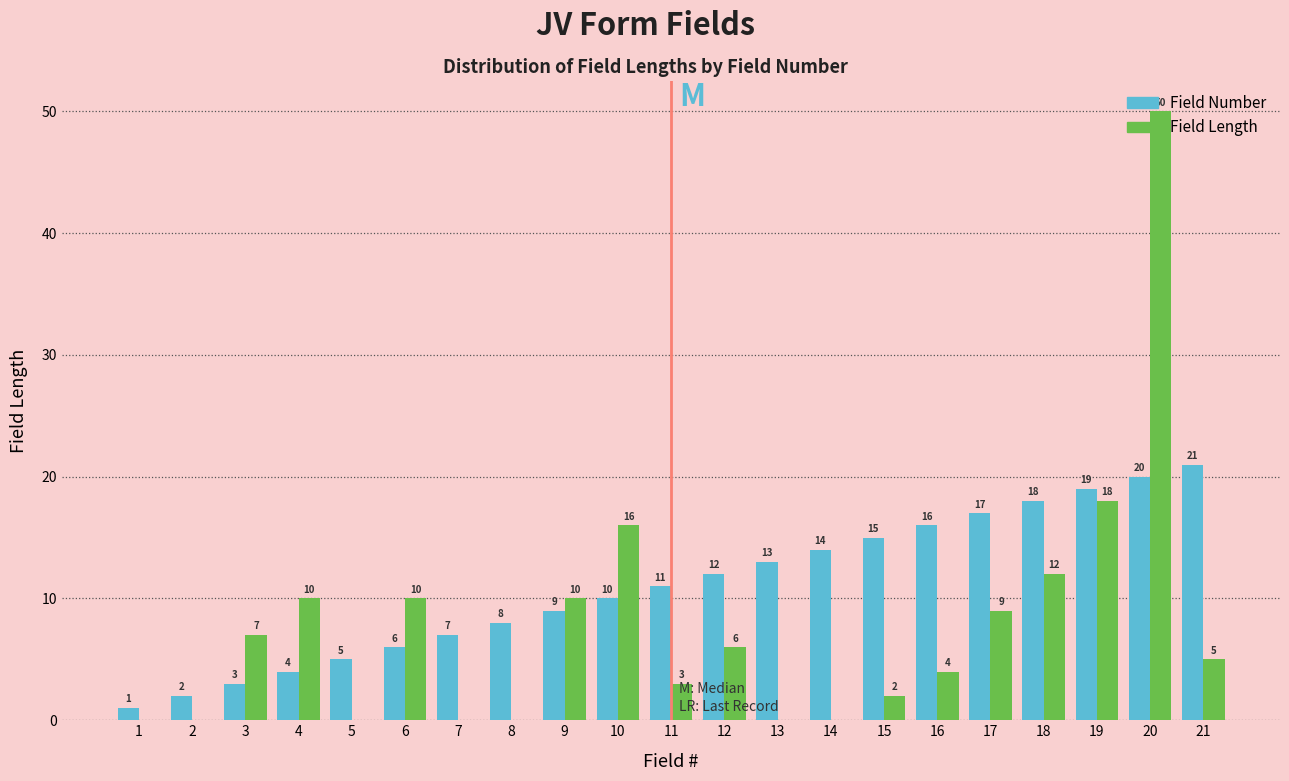

At which label does Field Length reach its peak?

20